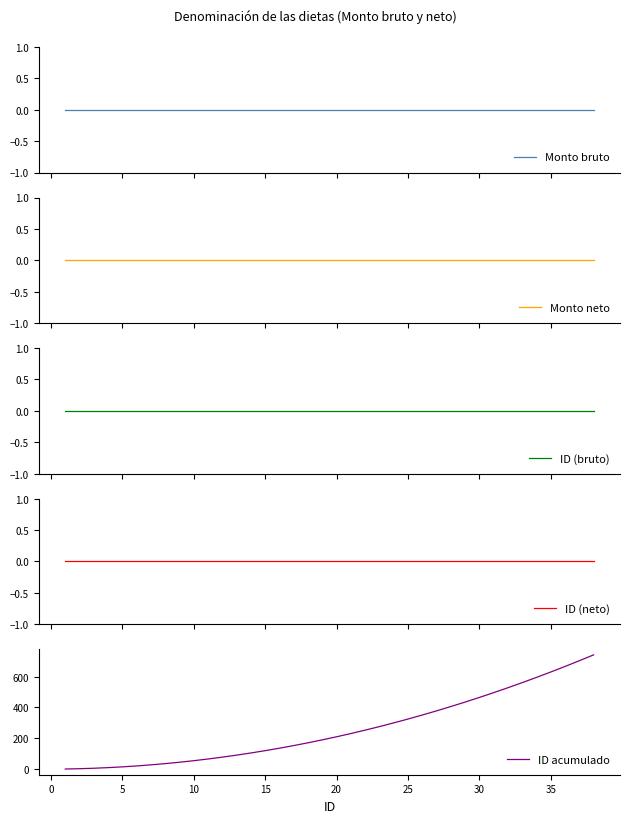

What is the highest value of the ID acumulado series?

741